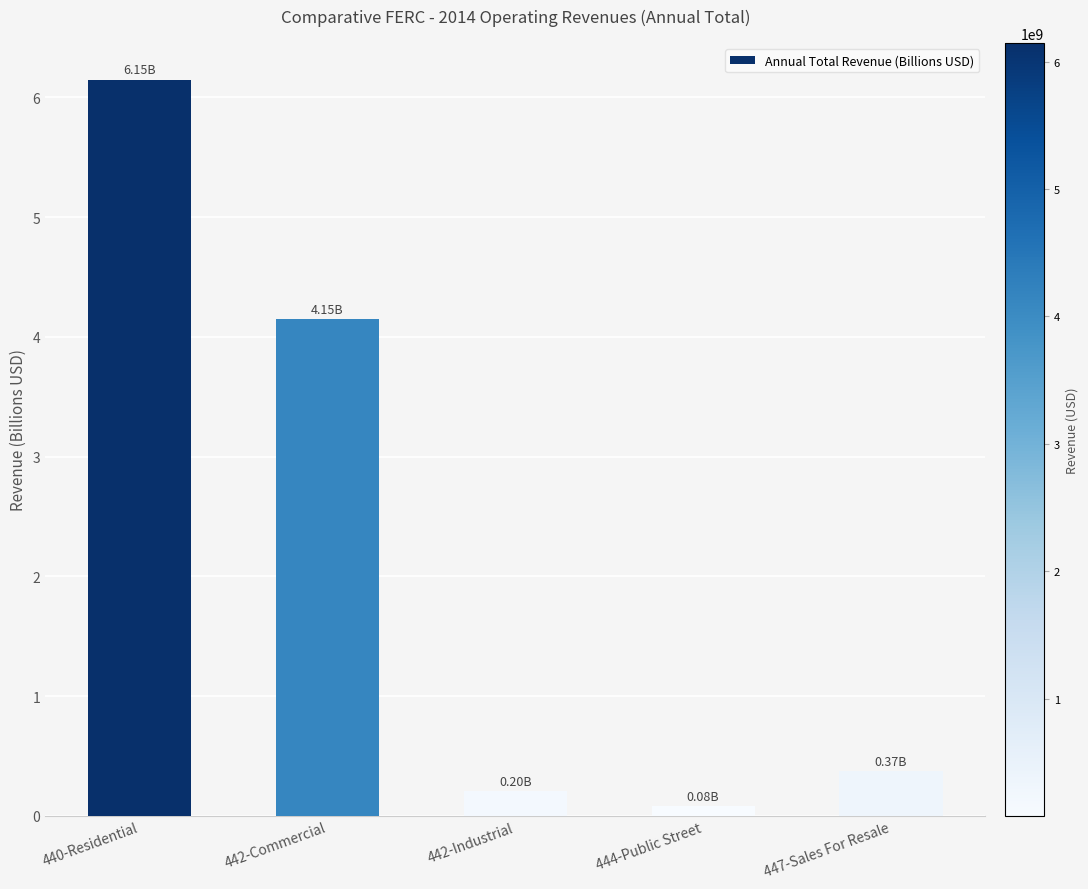

List the labels in order of value, largest first.

440-Residential, 442-Commercial, 447-Sales For Resale, 442-Industrial, 444-Public Street